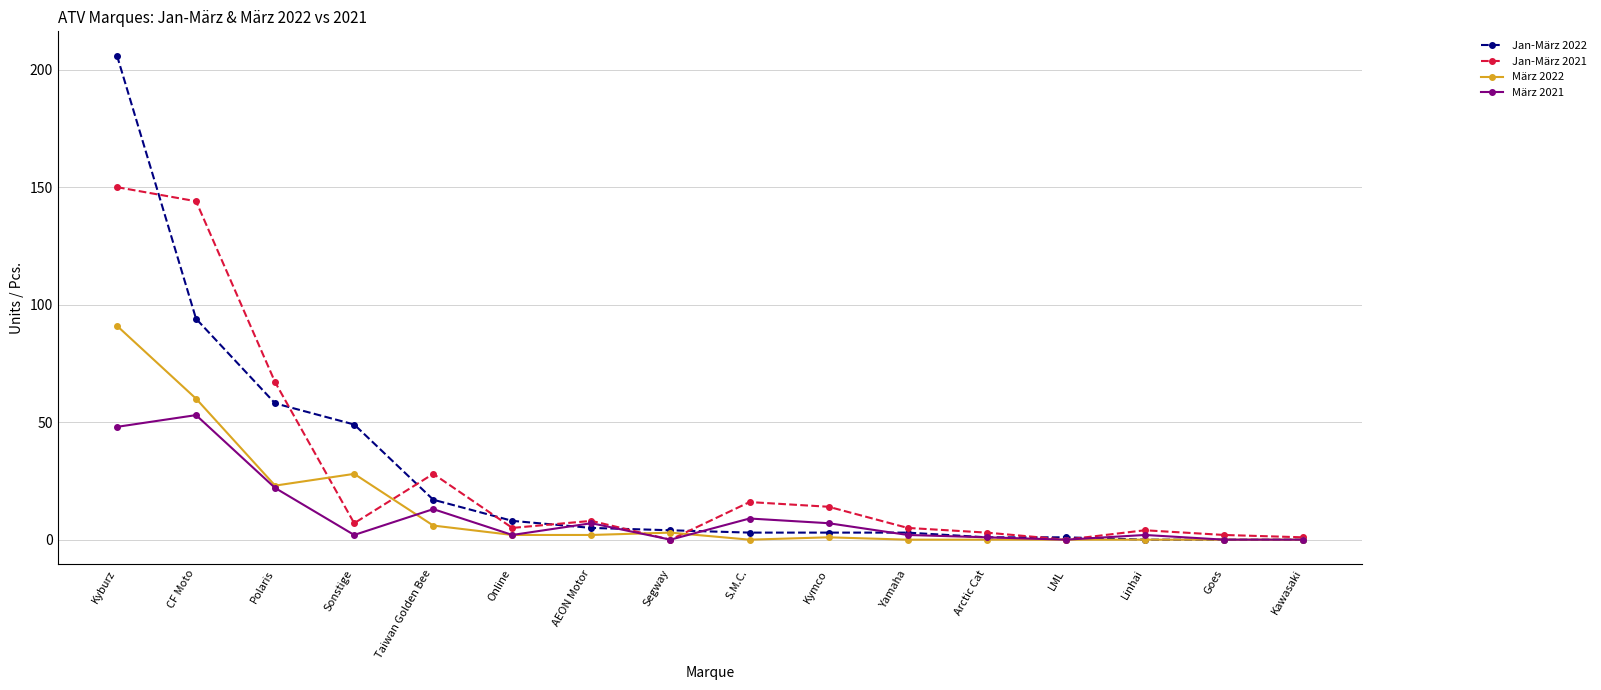

Where does the Jan-März 2021 series first go above 7?

Kyburz